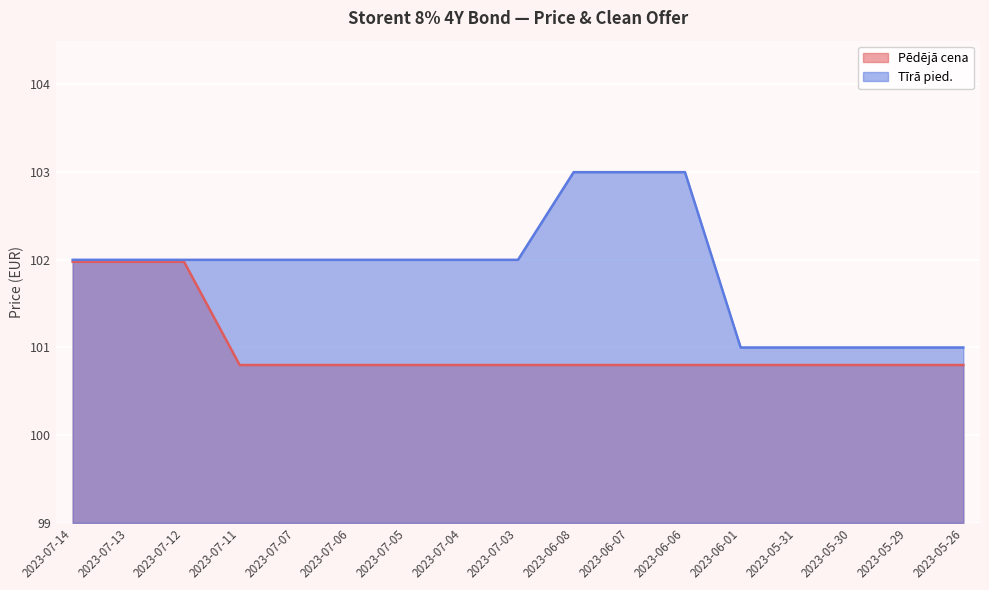

What is the average value of the Pēdējā cena series?

101.0